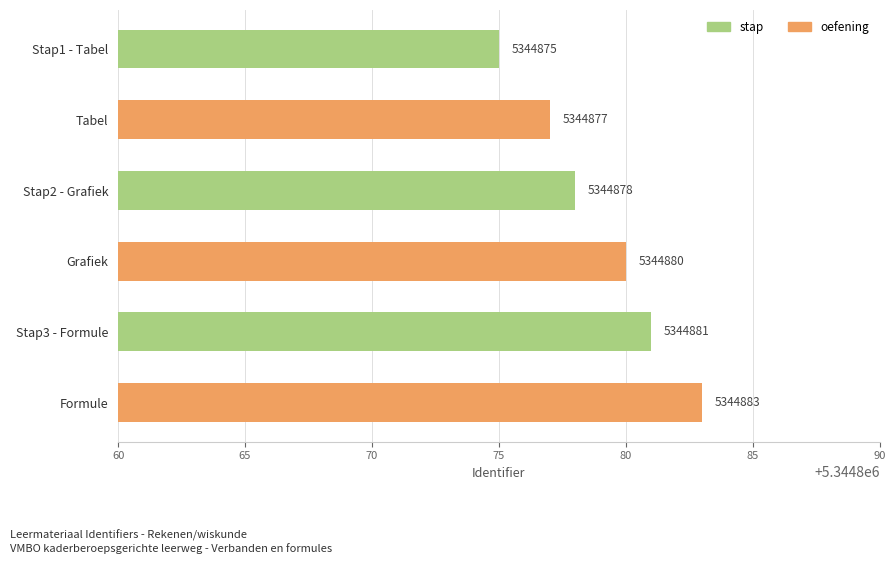

The chart shows a value of 5344881 at Stap3 - Formule. True or false?

True